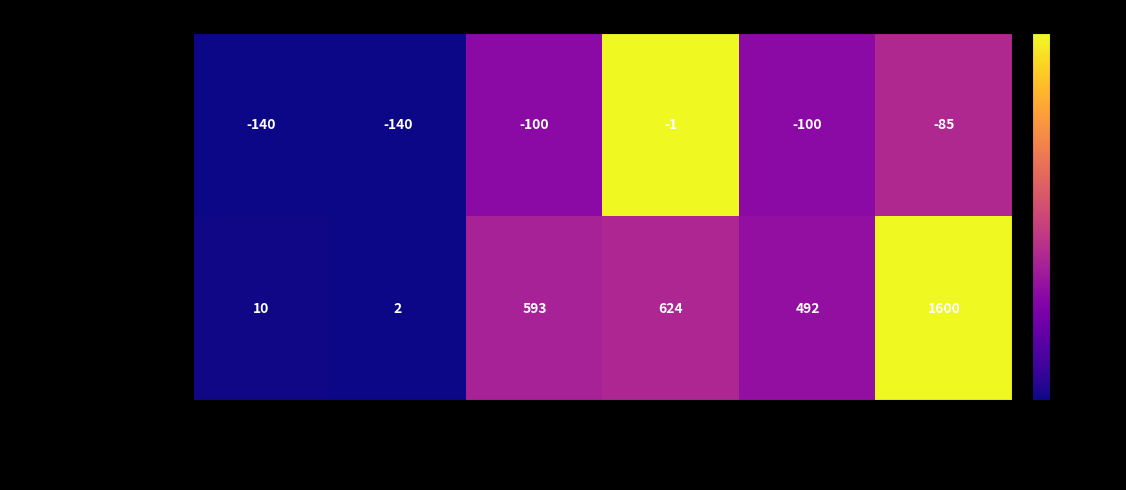

How many data points in Terminus Ante Quem are above -100?

2